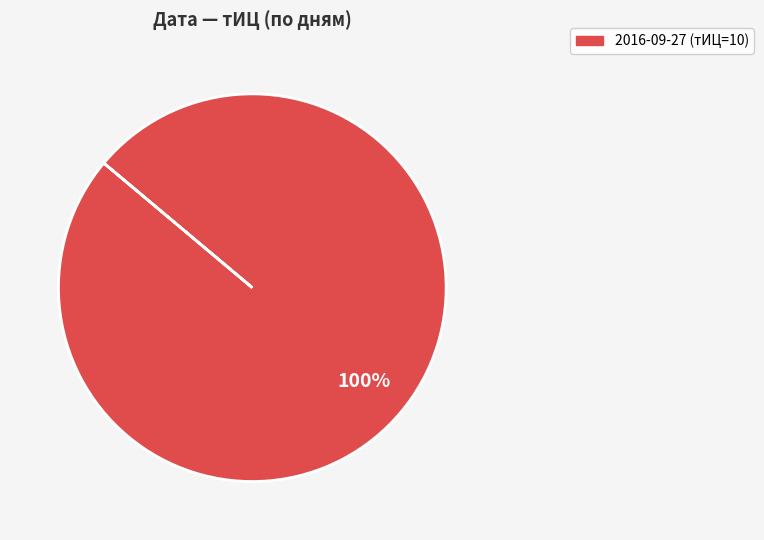

Does any single category account for the majority?

Yes